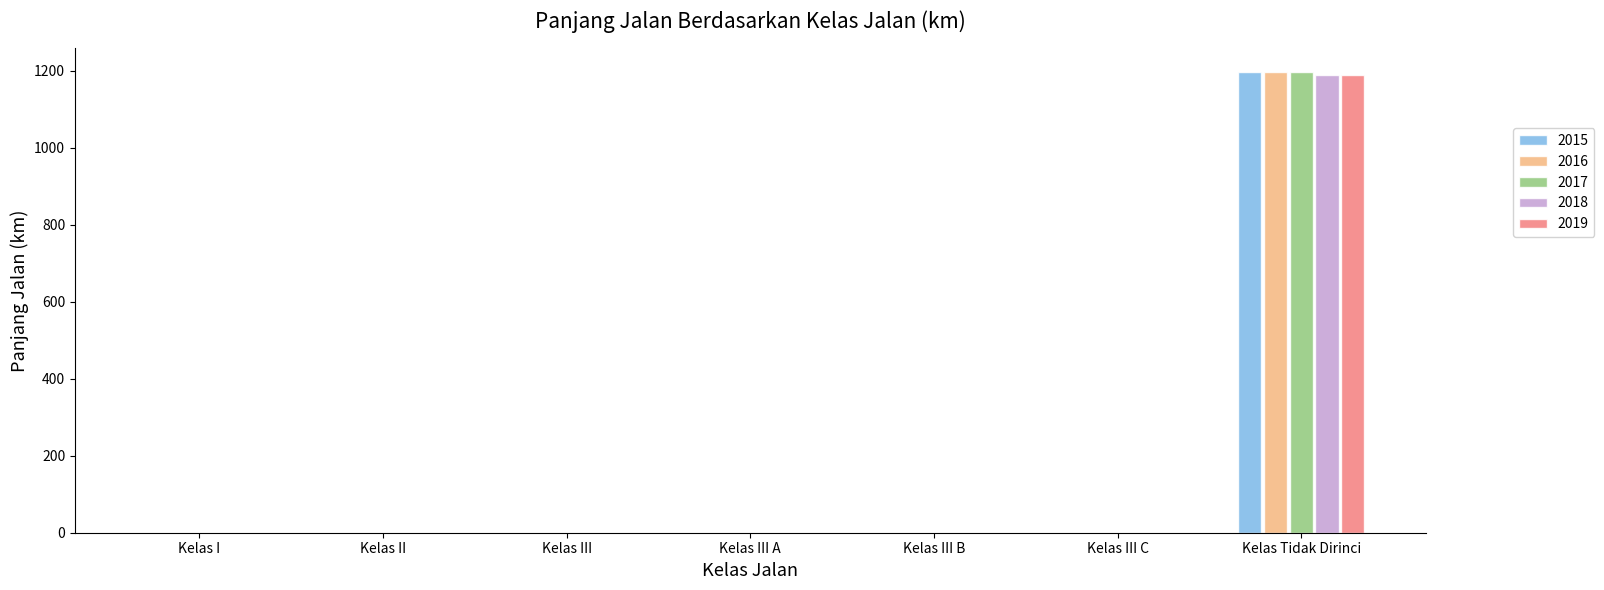

True or false: 2018 has a value of 0.0 at Kelas III B.

True